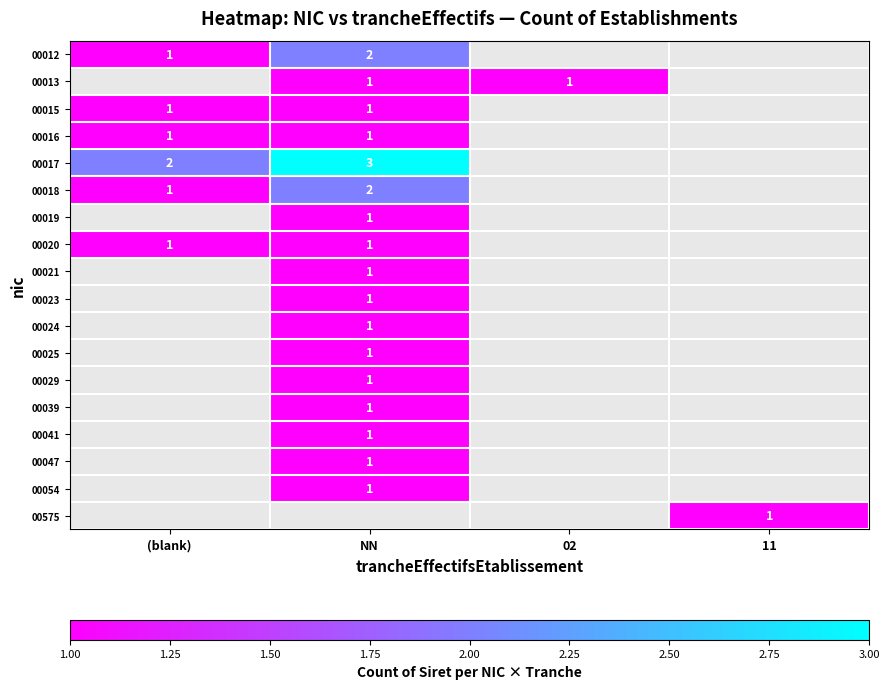

What is the spread (max minus min) of values at NN?

2.0